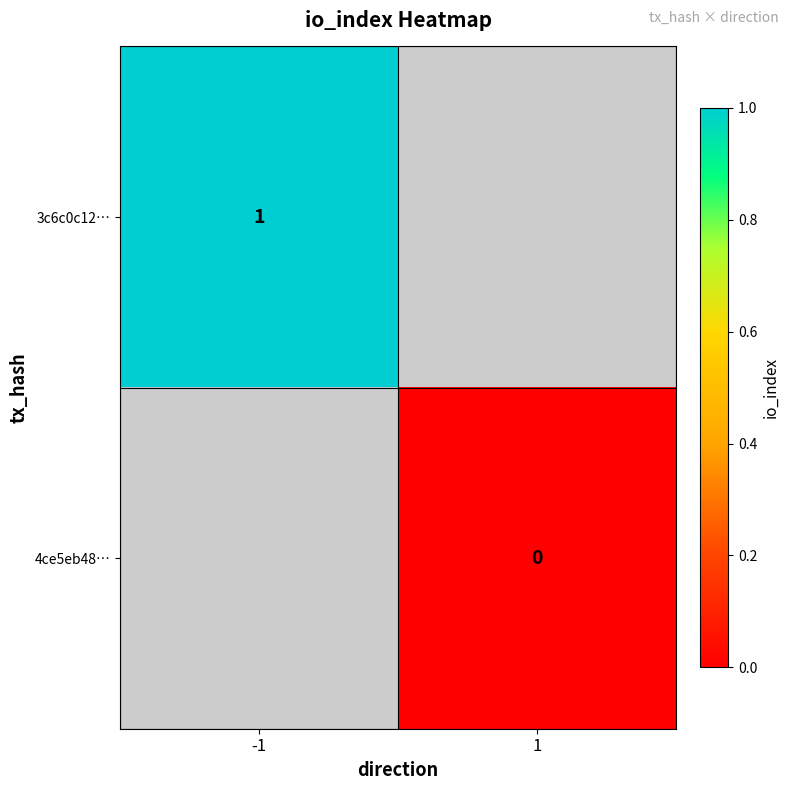

Is the value of 3c6c0c12… at -1 greater than the value of 4ce5eb48… at 1?

Yes